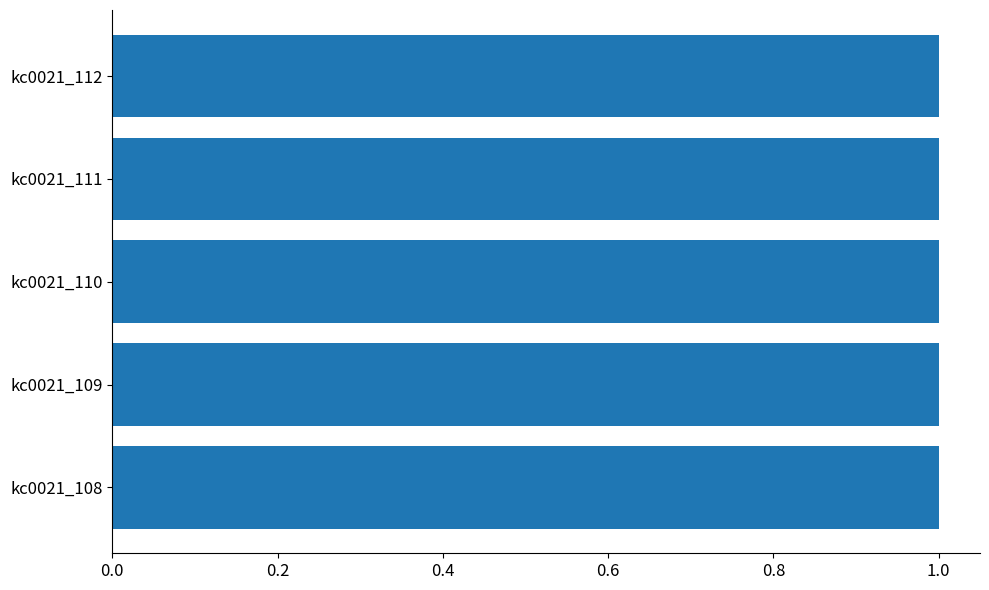

How many categories are shown in the chart?

5